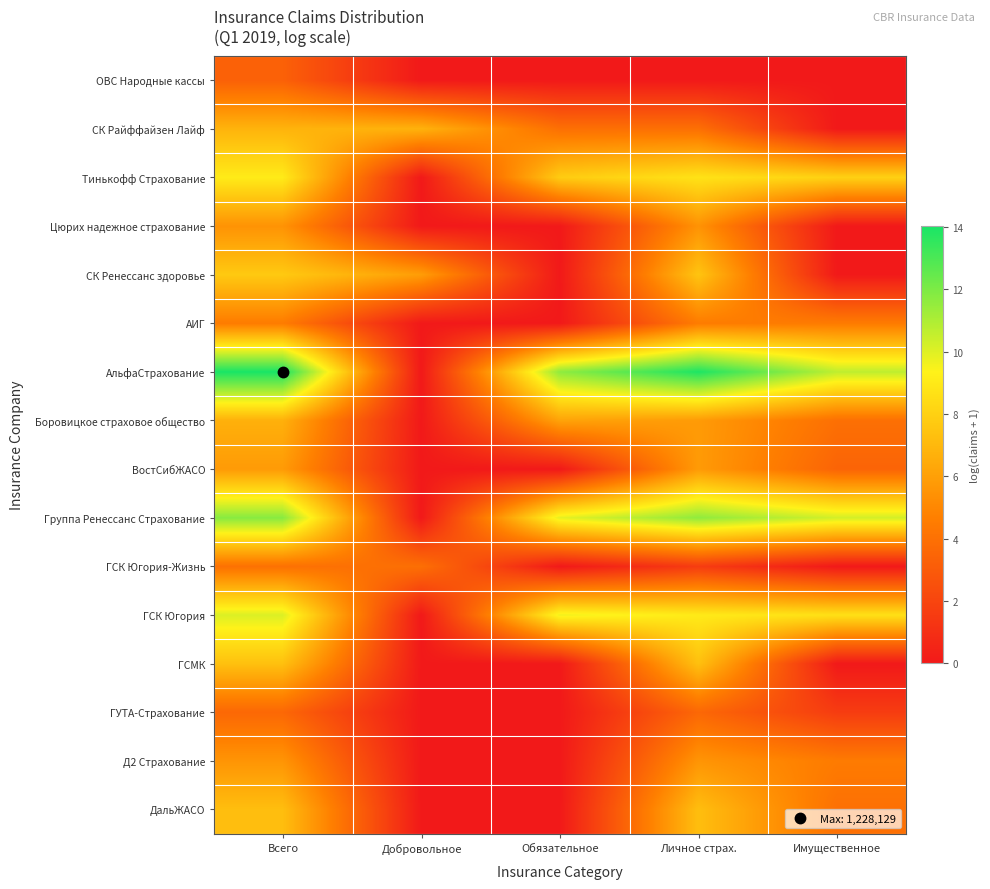

Which series has the widest spread of values?

АльфаСтрахование